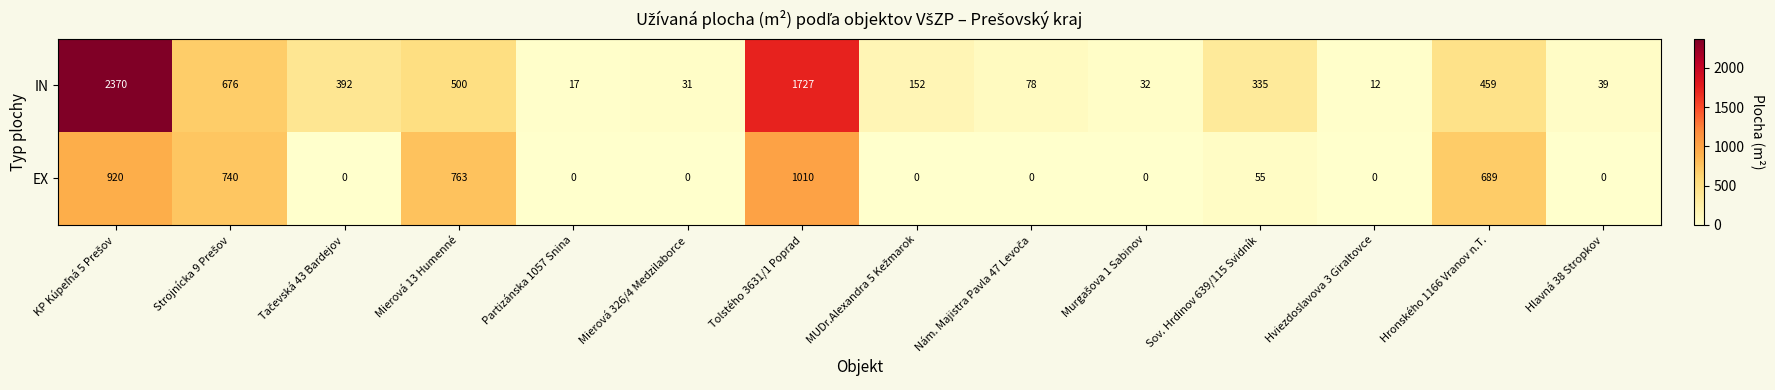

Rank the series by their average value, from highest to lowest.

IN, EX